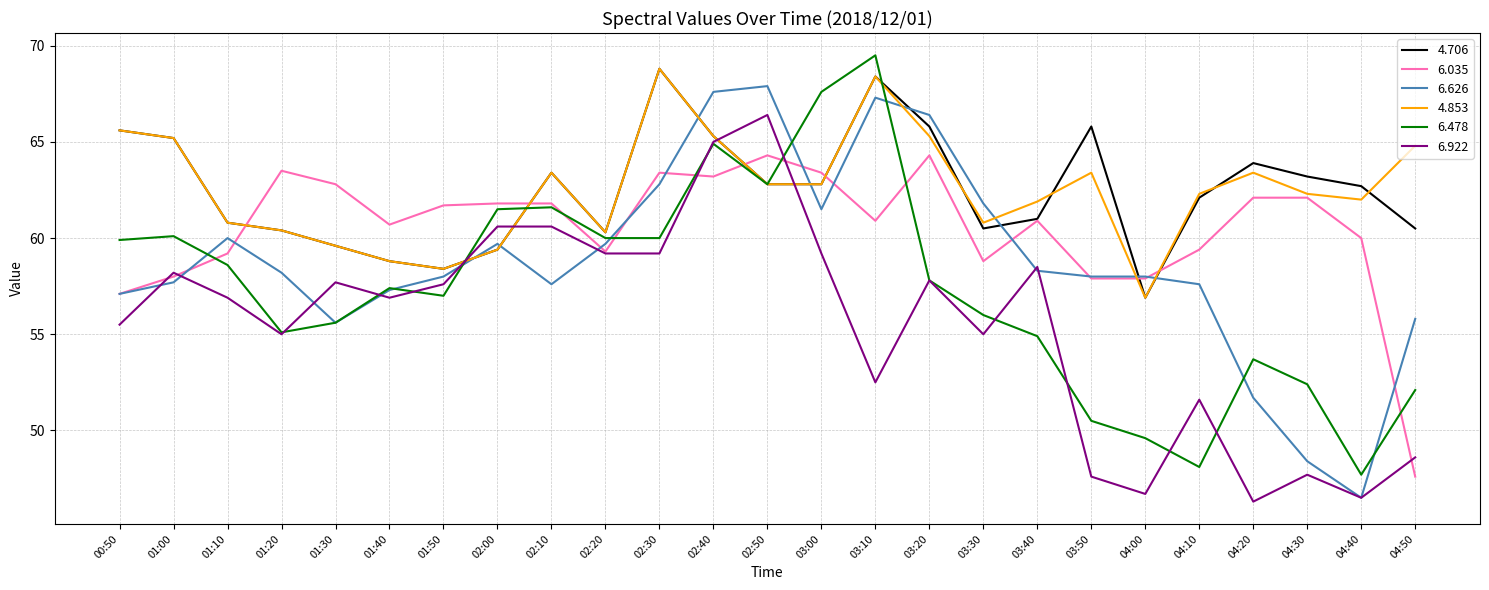

Which series changed the most between 01:10 and 04:20?

6.922